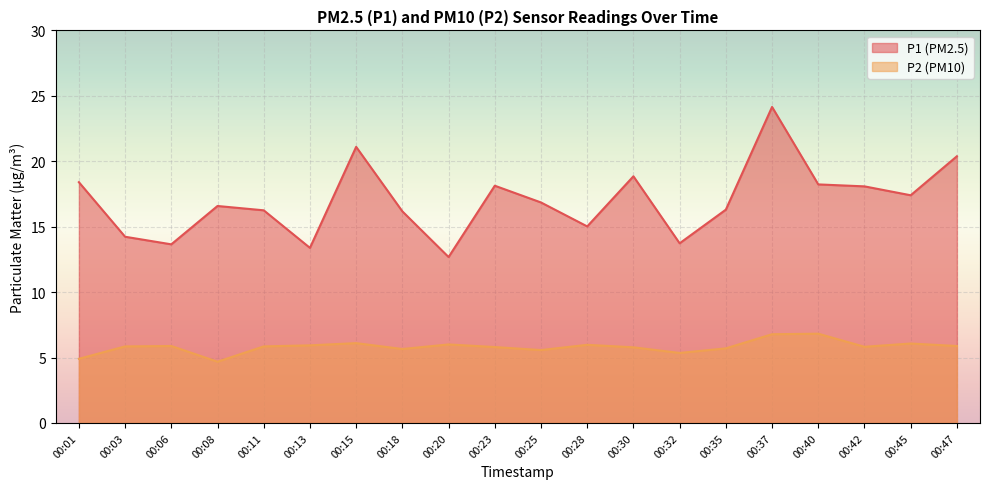

What is the difference between the P2 values at 00:13 and 00:45?

0.1